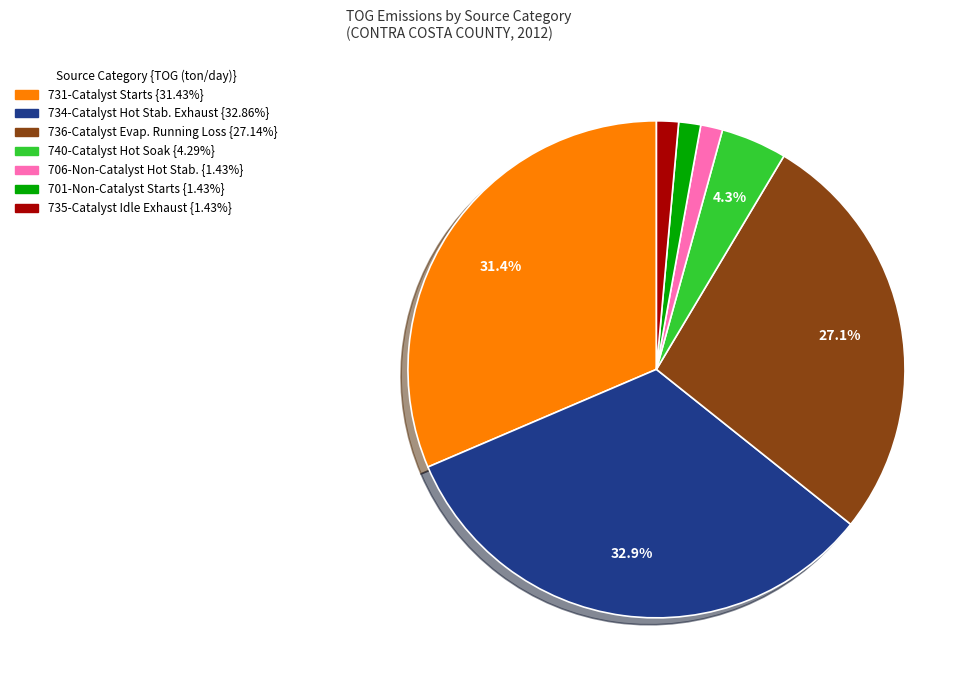

Is there any slice that represents more than half of the pie?

No